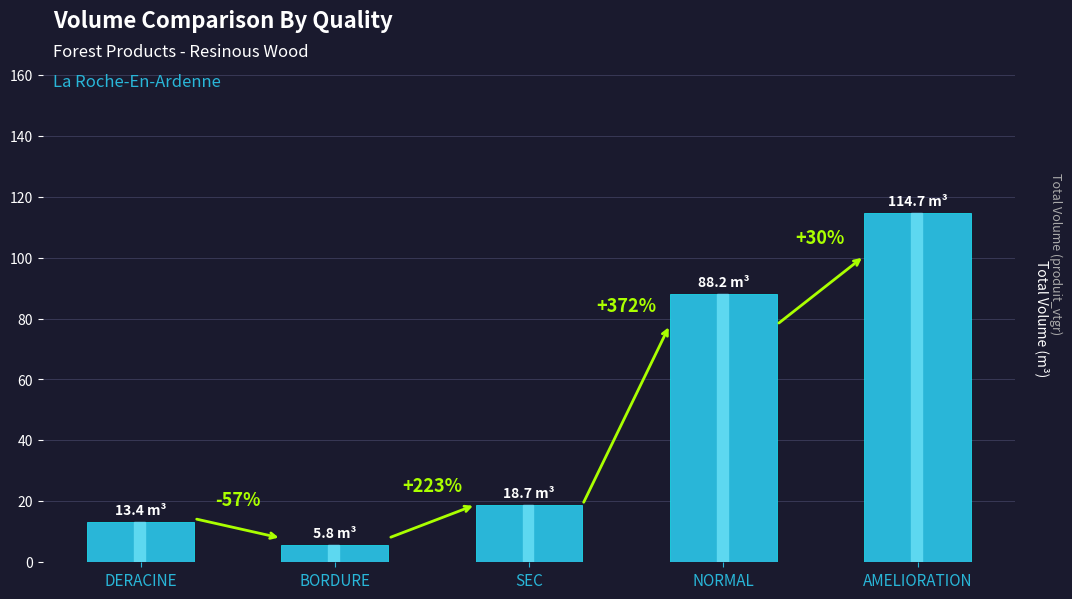

How many bars are there in total?

5